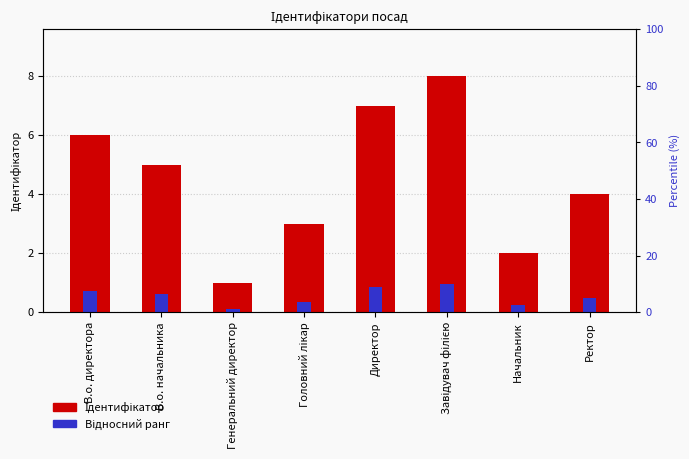

Is it true that Ідентифікатор equals 8.0 at Завідувач філією?

True